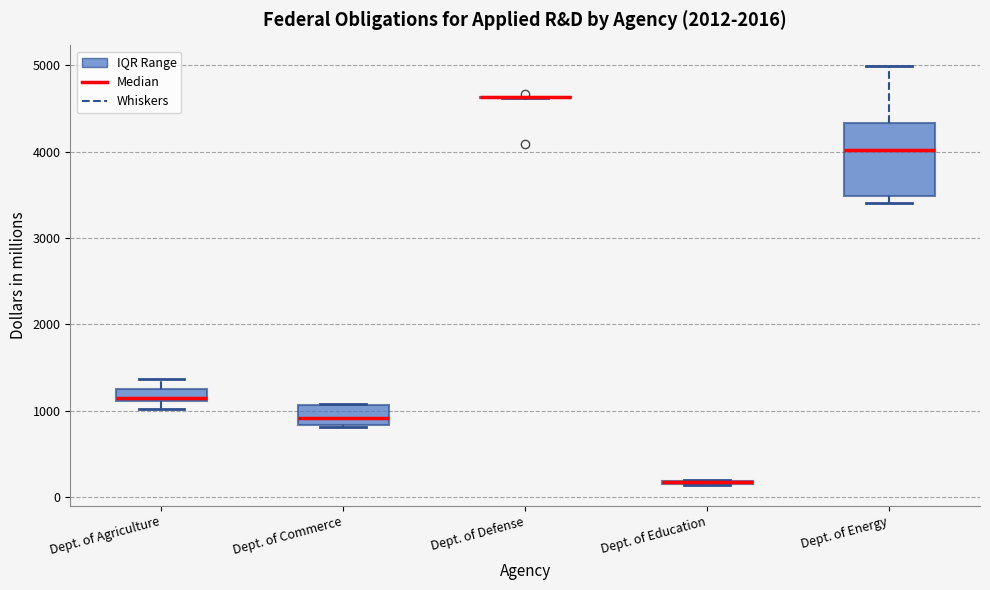

Which box is the tallest, from its lower edge to its upper edge?

Dept. of Energy